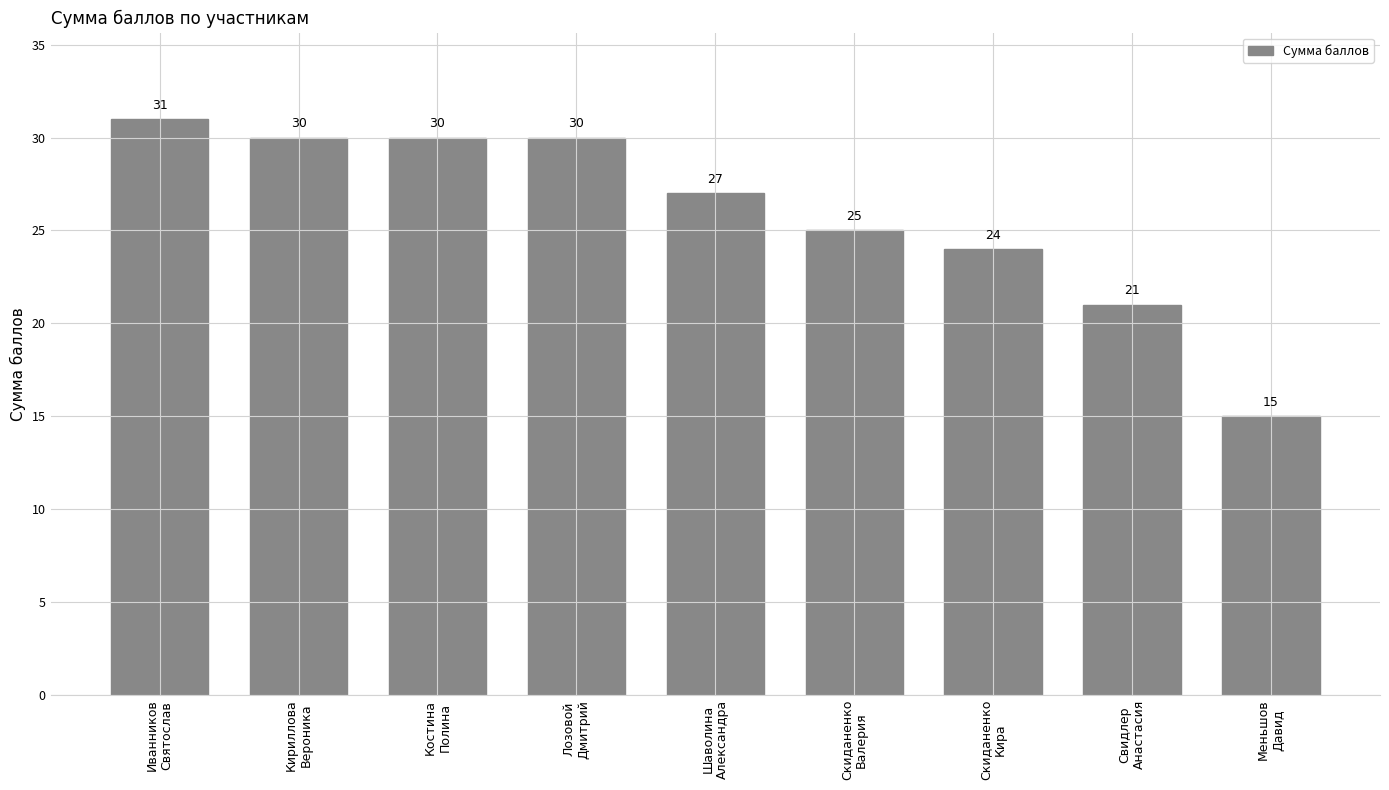

Which category has the highest value across all series?

Иванников
Святослав